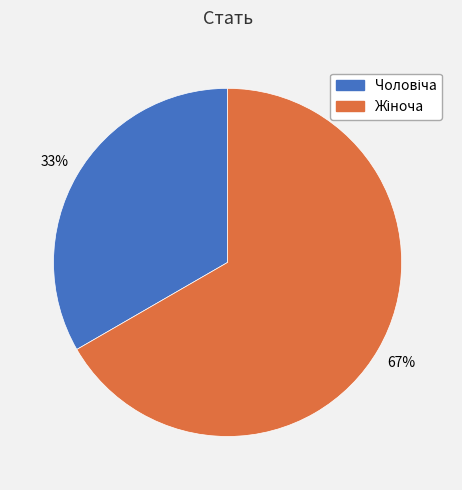

To the nearest percent, what is the average slice percentage?

50%